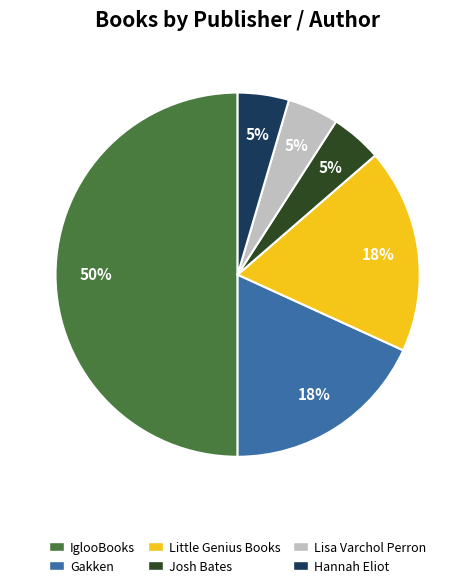

To the nearest percent, what is the difference between the largest and smallest slice percentages?

45%